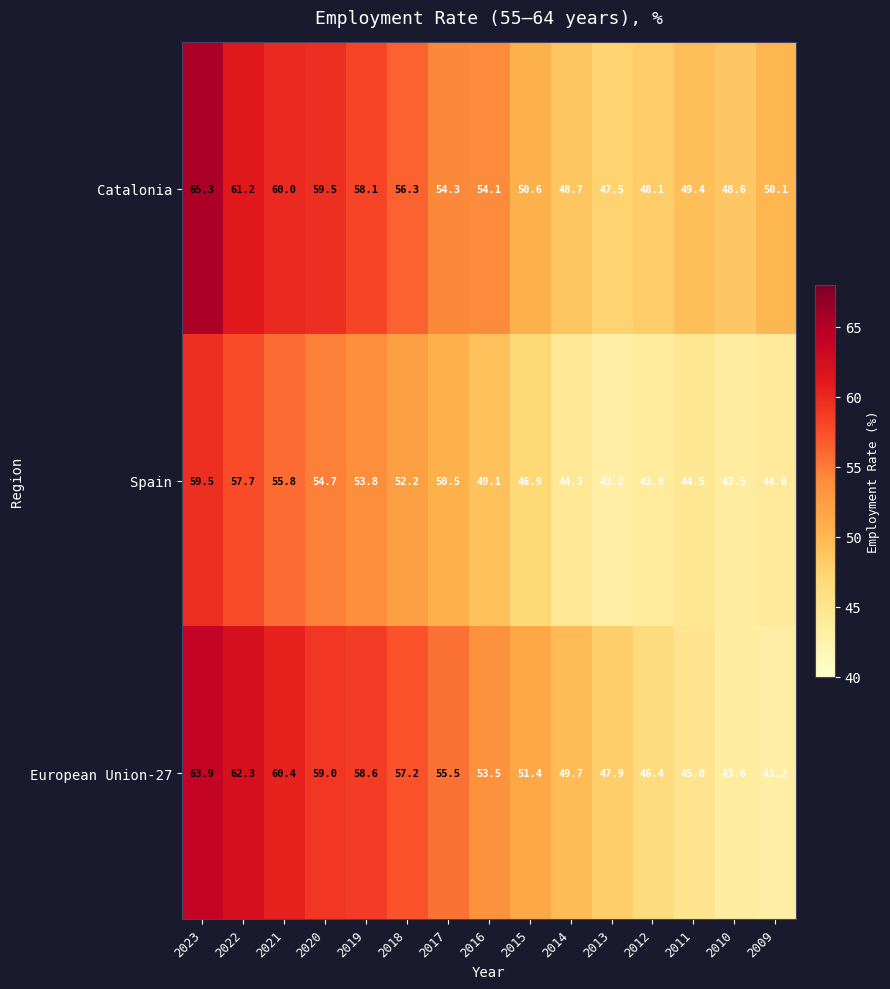

At which label does European Union-27 first exceed 53?

2023